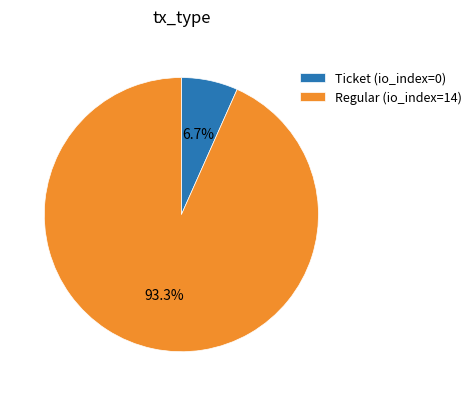

Is there any slice that represents more than half of the pie?

Yes